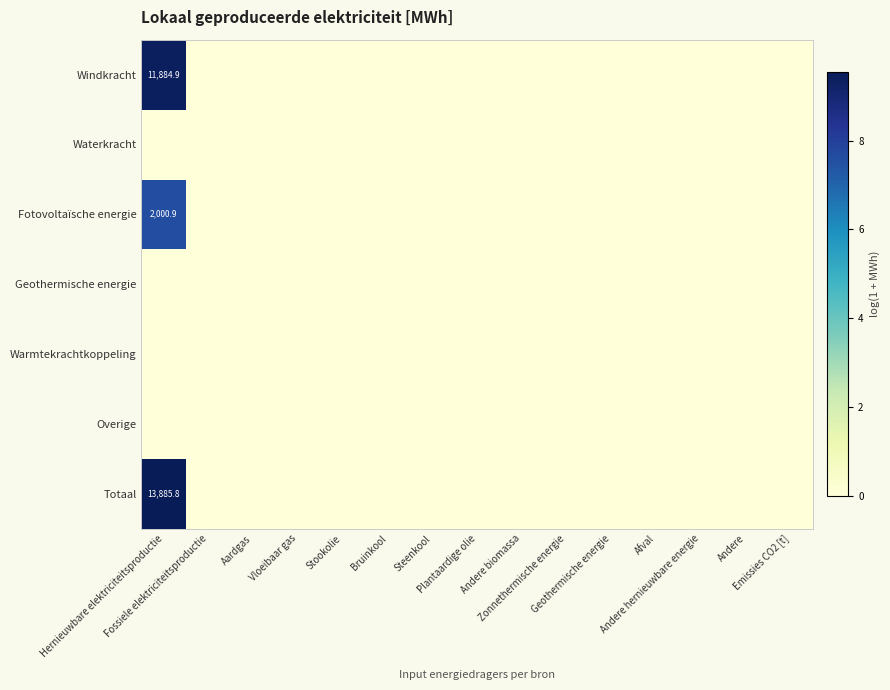

Which category has the lowest value across all series?

Fossiele elektriciteitsproductie